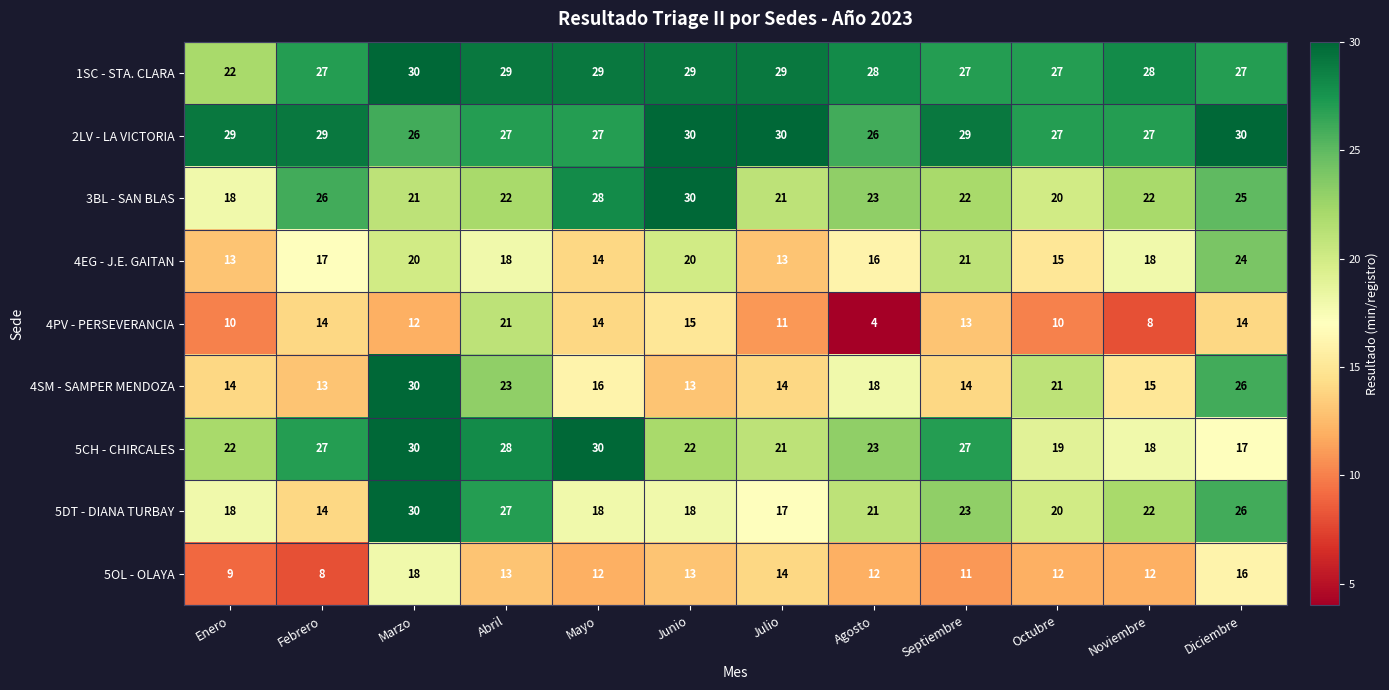

What is the spread (max minus min) of values at Julio?

19